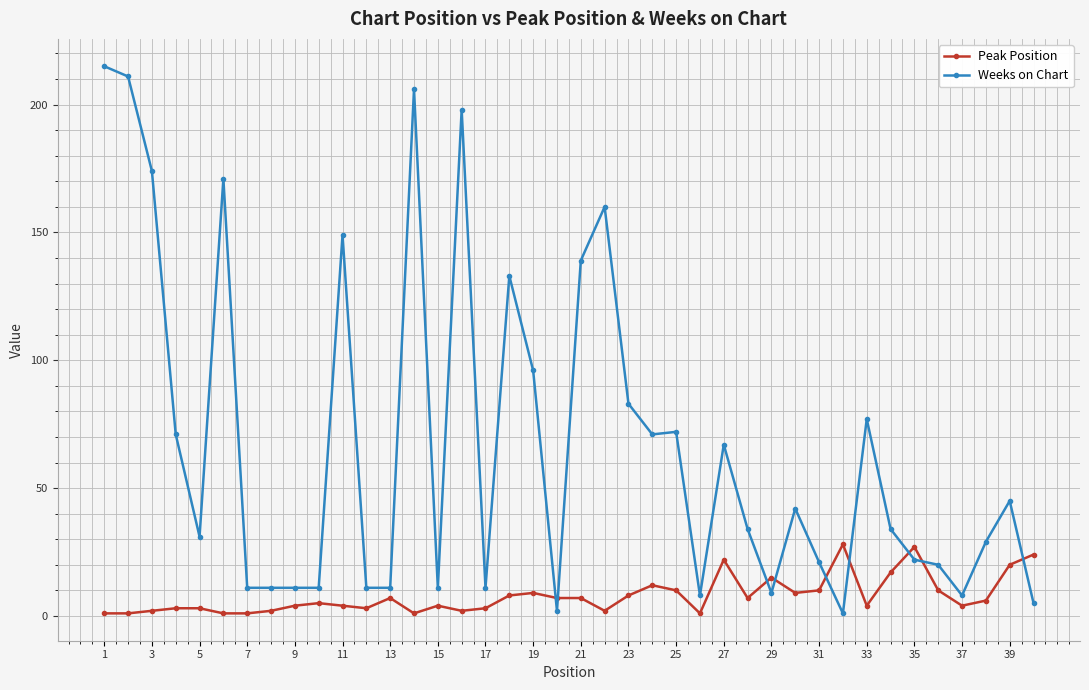

Which series has the largest total across all categories?

Weeks on Chart